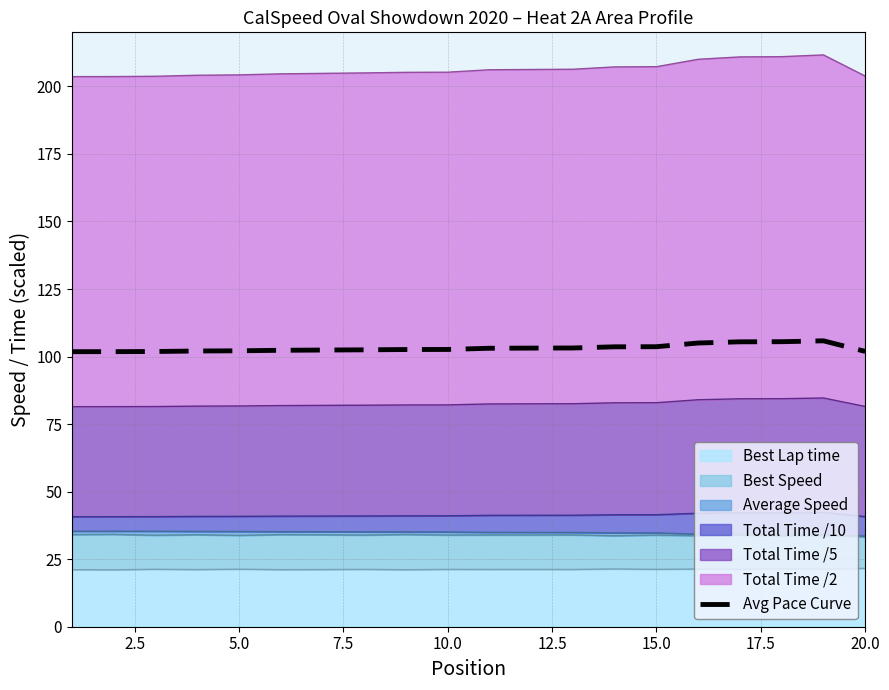

What is the value of the 11th point from the left?

103.1